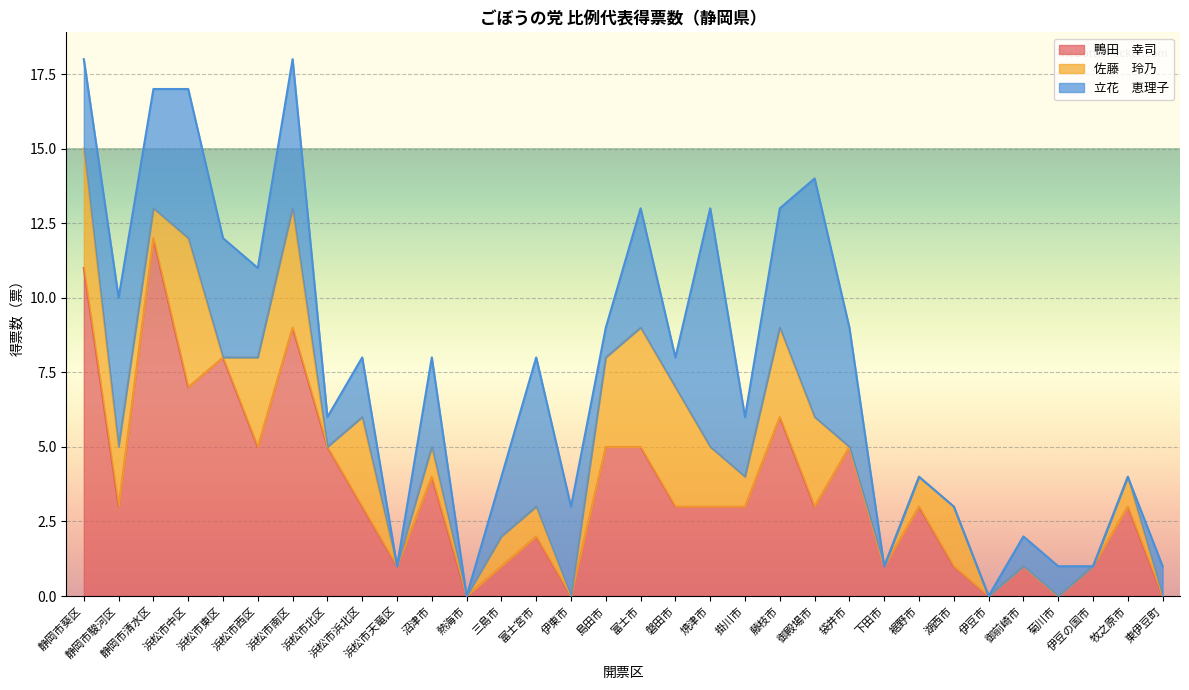

Rank the categories by 佐藤　玲乃 value from lowest to highest.

浜松市東区, 浜松市北区, 浜松市天竜区, 熱海市, 伊東市, 袋井市, 下田市, 伊豆市, 御前崎市, 菊川市, 伊豆の国市, 東伊豆町, 静岡市清水区, 沼津市, 三島市, 富士宮市, 掛川市, 裾野市, 牧之原市, 静岡市駿河区, 焼津市, 湖西市, 浜松市西区, 浜松市浜北区, 島田市, 藤枝市, 御殿場市, 静岡市葵区, 浜松市南区, 富士市, 磐田市, 浜松市中区